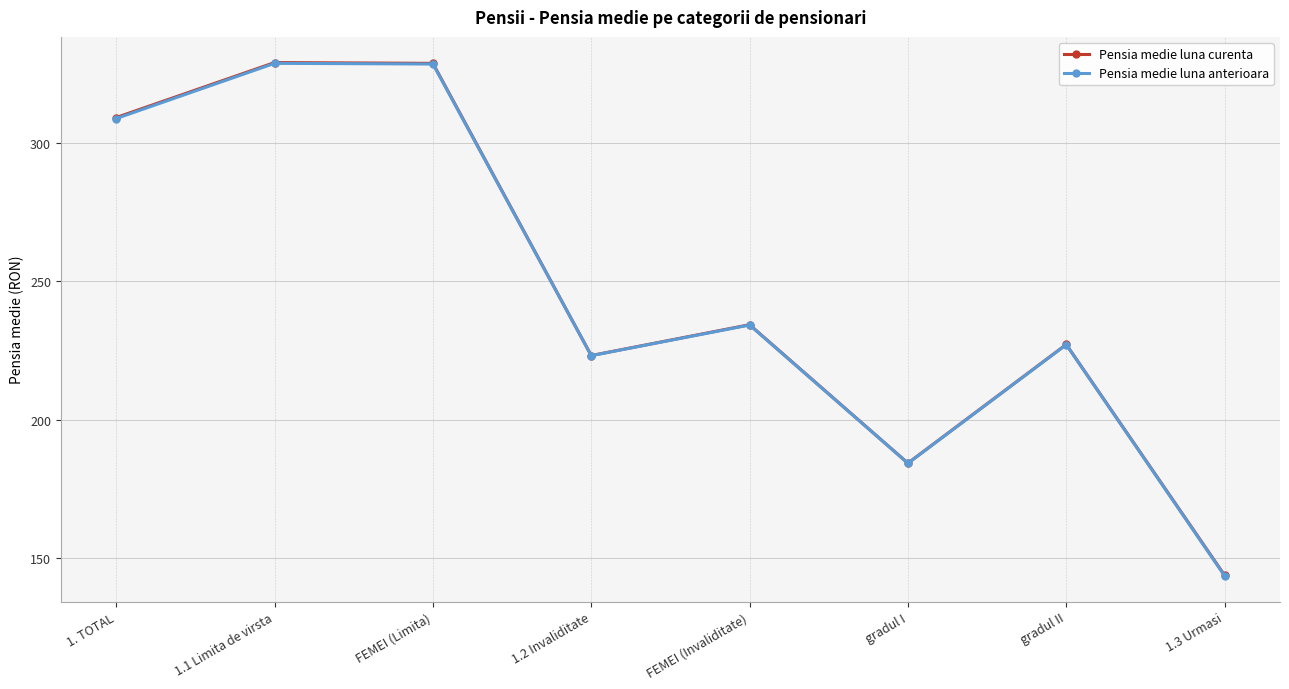

Where does the Pensia medie luna anterioara series first go above 234?

1. TOTAL